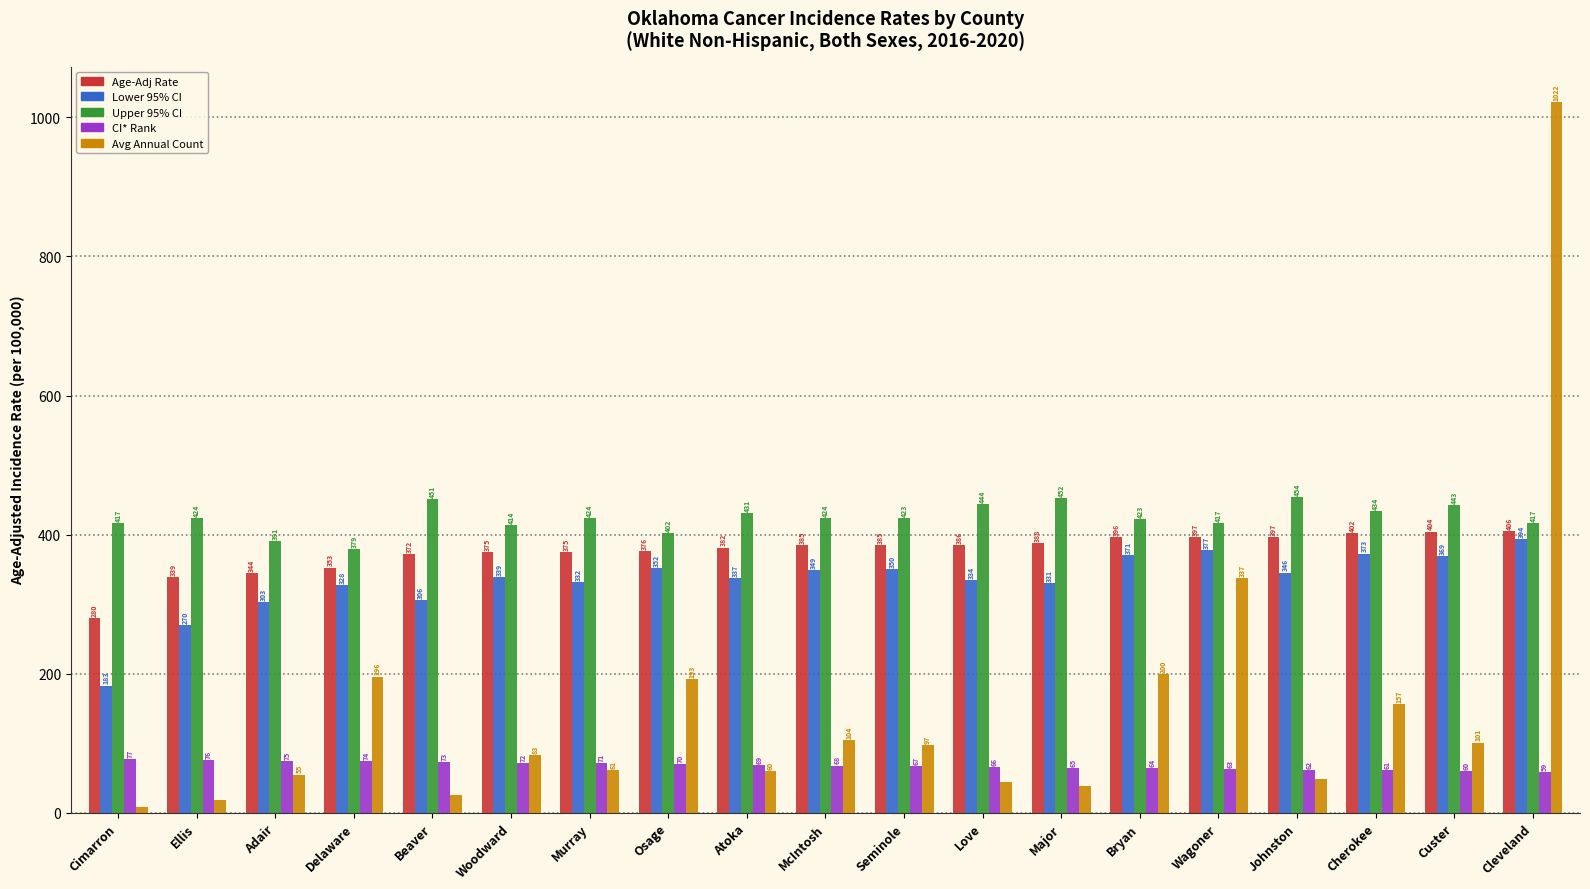

How many bars are there in total?

95